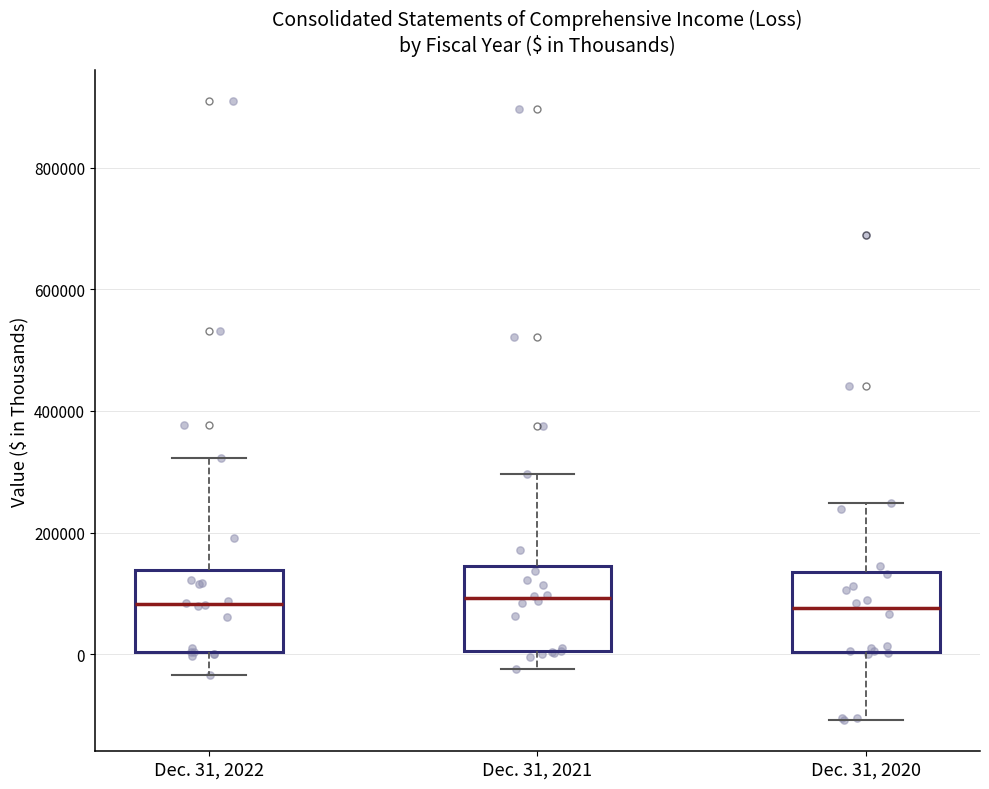

Reading left to right, read every box against the y-axis: the position of its median line, the range the box covers, and the ends of its whiskers. The values are not printed on the chart, so give them approximately, as read against the axis.

Dec. 31, 2022: median 80000, box 0 to 140000, whiskers -40000 to 320000
Dec. 31, 2021: median 100000, box 0 to 140000, whiskers -20000 to 300000
Dec. 31, 2020: median 80000, box 0 to 140000, whiskers -100000 to 240000